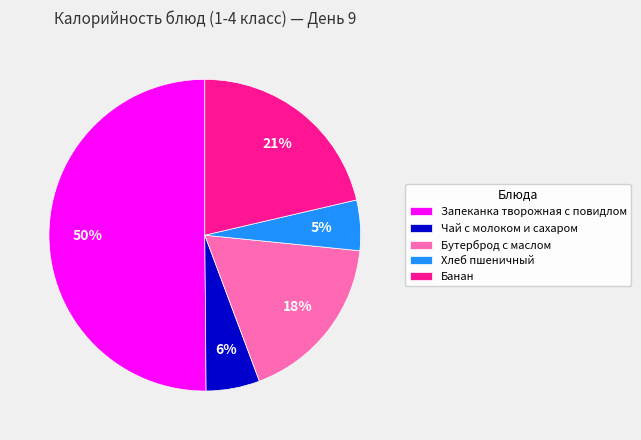

Which slice represents more than half of the pie?

Запеканка творожная с повидлом